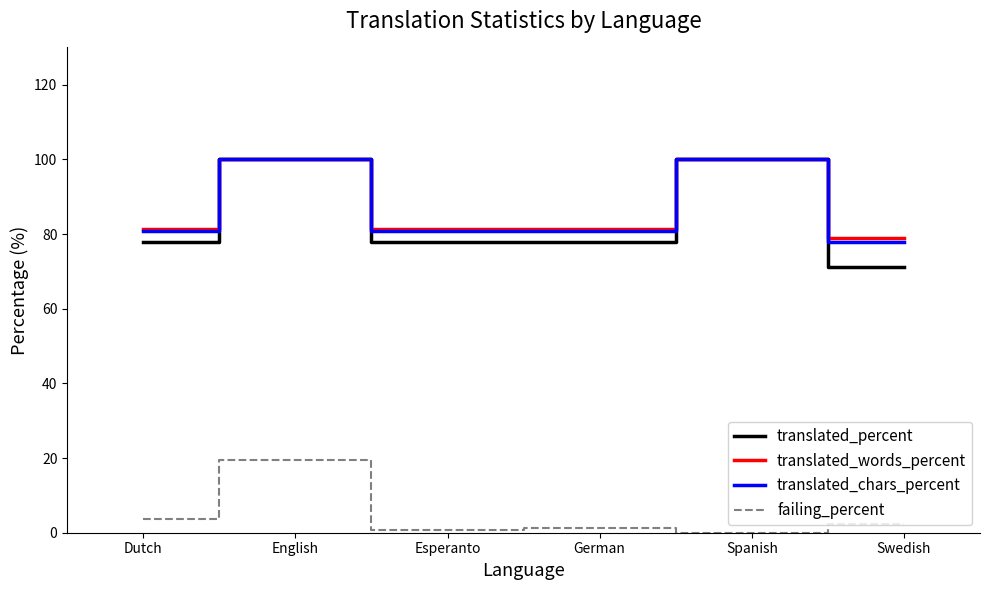

Count the number of categories in the chart.

6